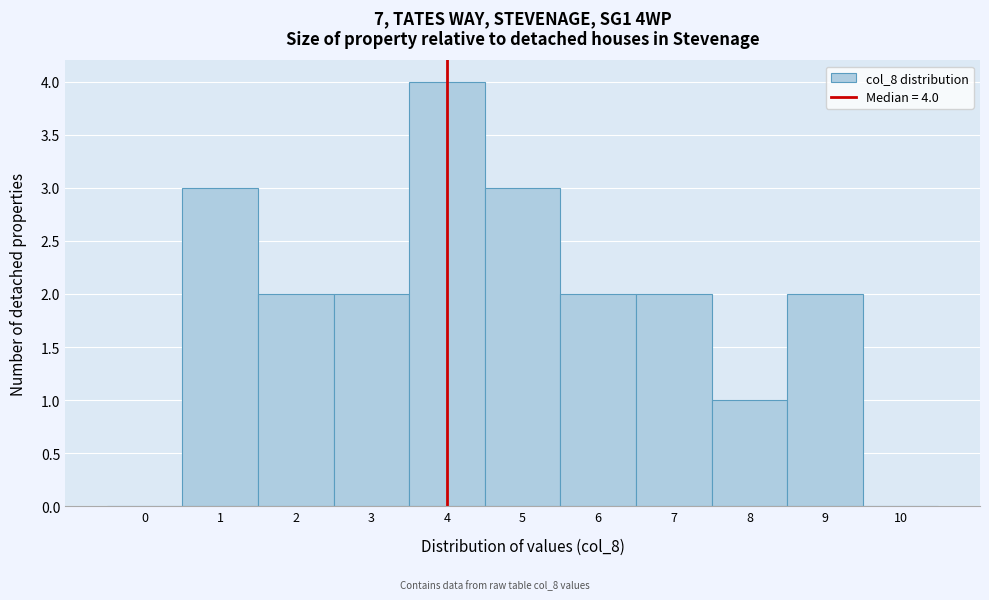

Over which range of the x-axis is the bar tallest?

3.5 to 4.5